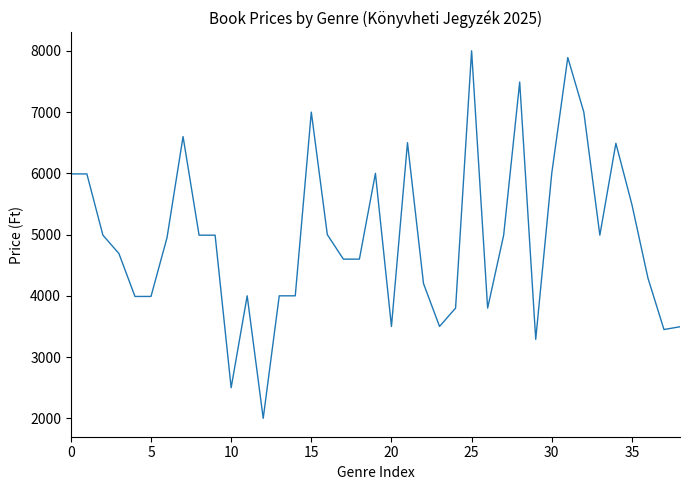

What is the maximum value shown in the chart?

8000